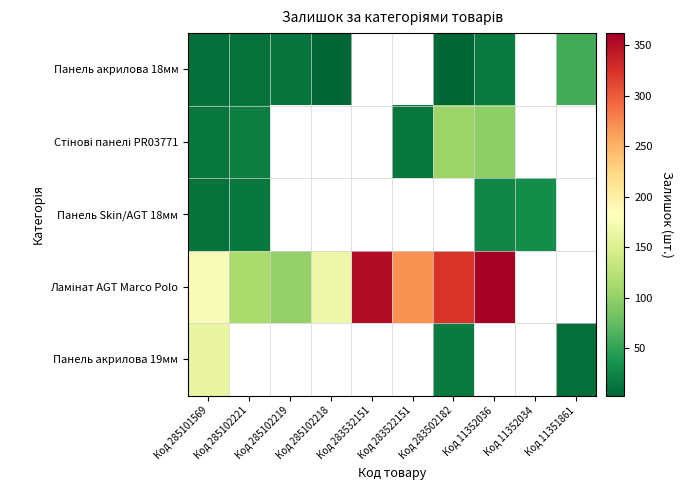

What is the difference between the Стінові панелі PR03771 values at Код 11352036 and Код 285101569?

82.0